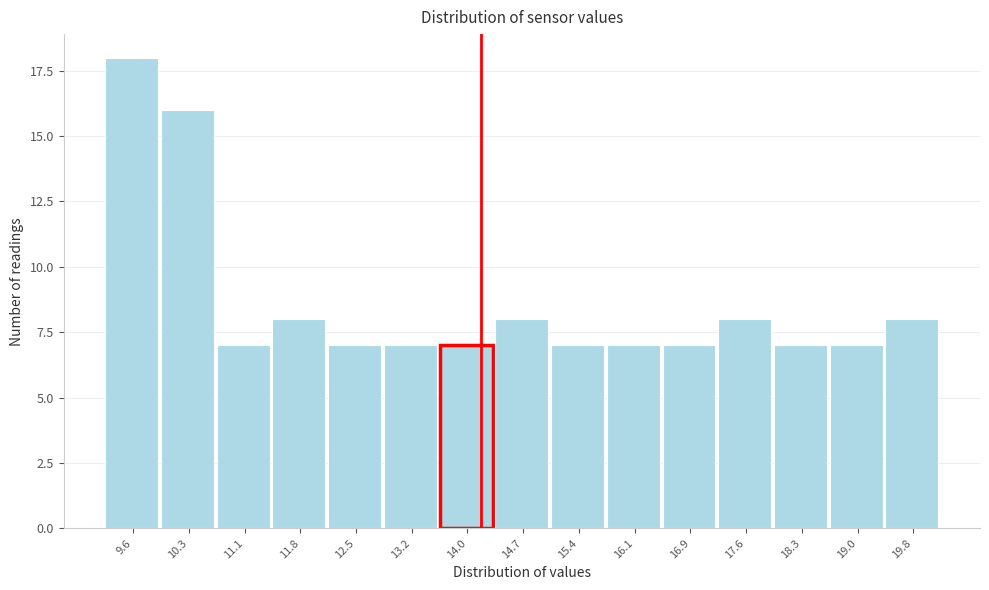

Reading right to left, list all the values displayed in this chart.

8	7	7	8	7	7	7	8	7	7	7	8	7	16	18